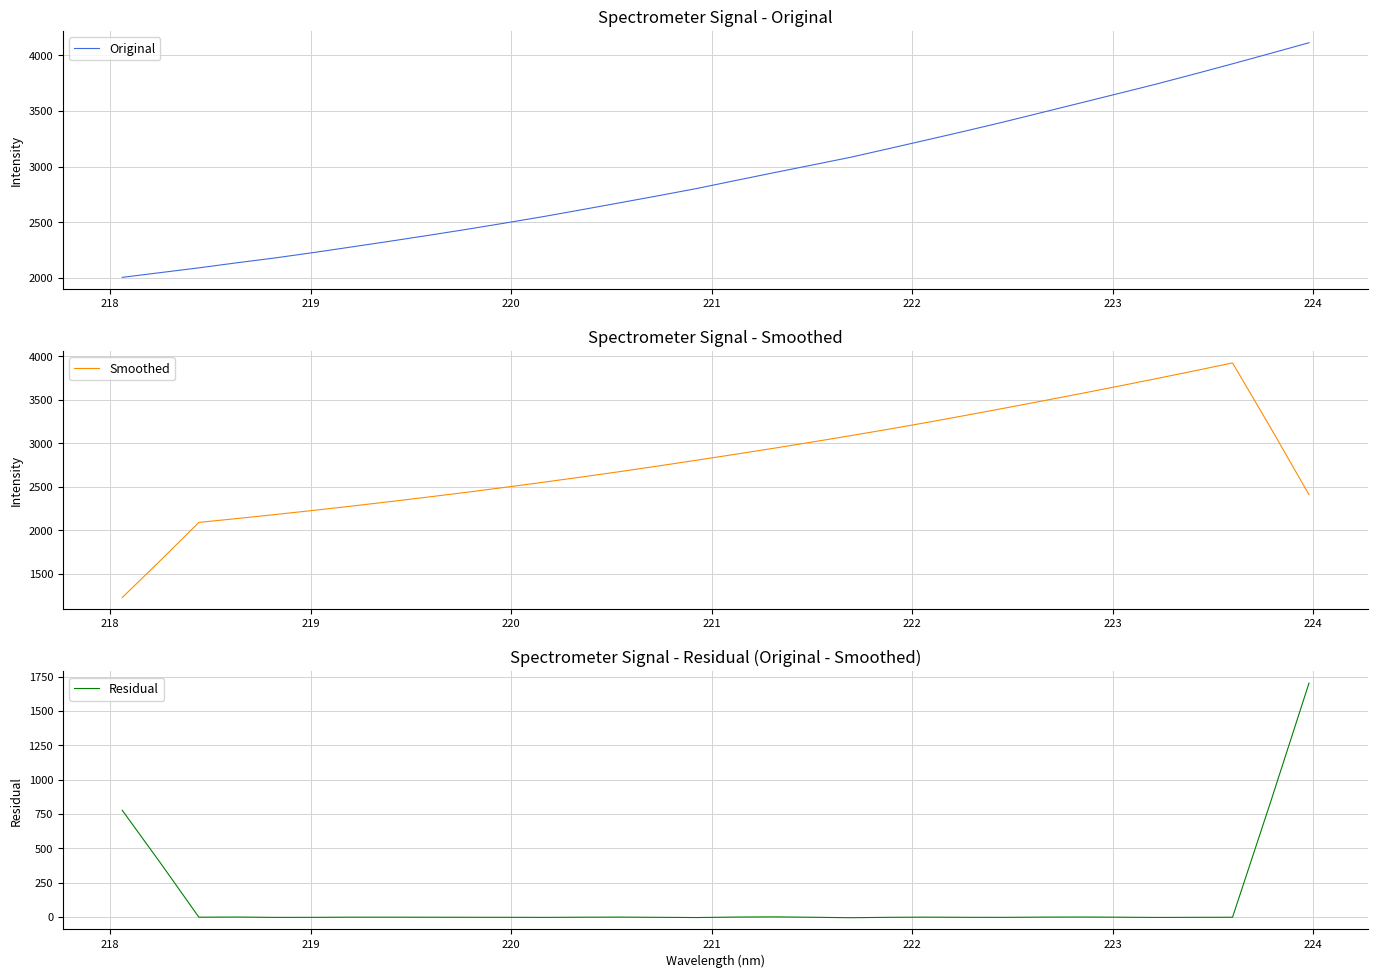

How many distinct data groups are displayed?

3